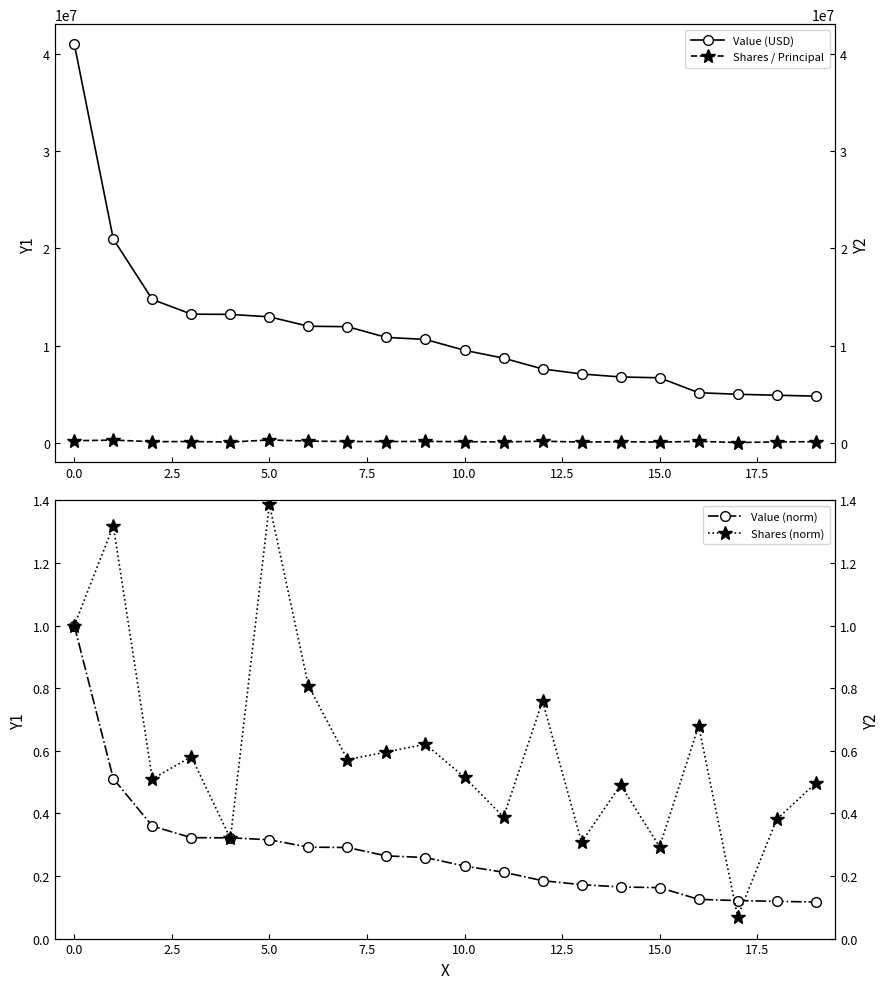

What is the maximum value shown in the chart?

41037000.0